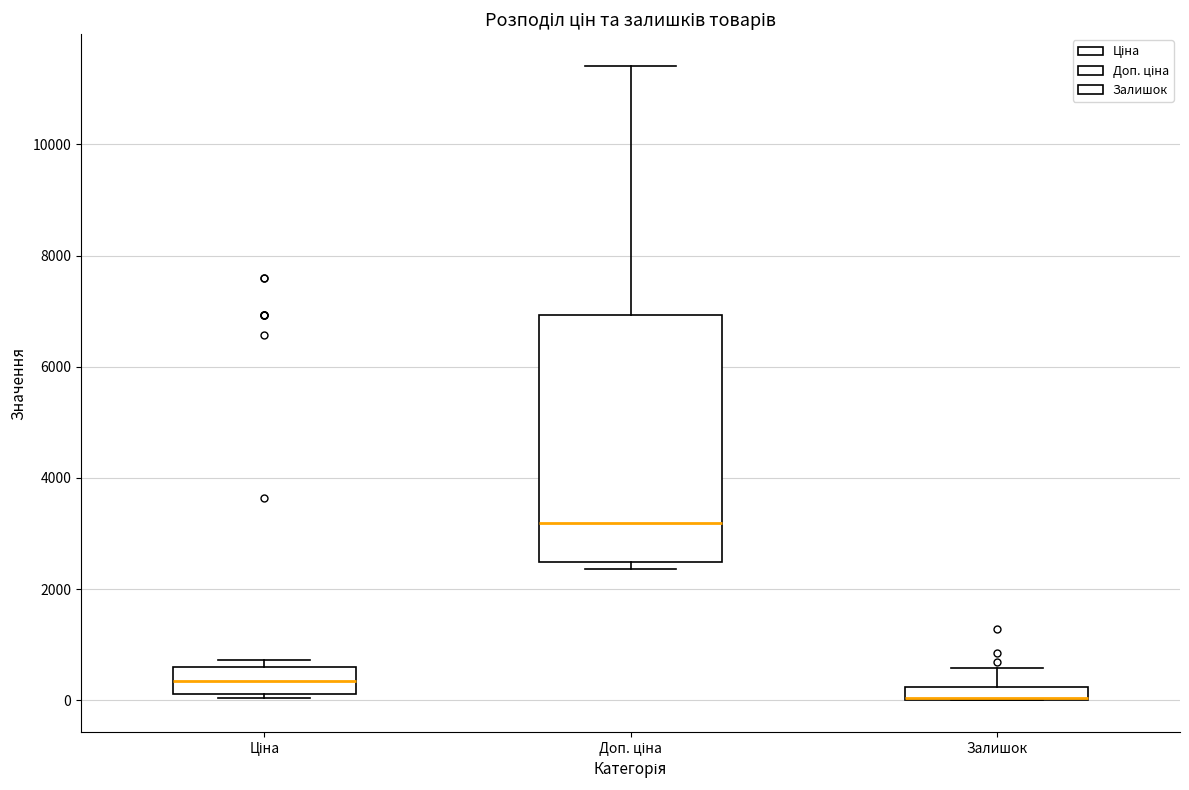

Which box is the tallest, from its lower edge to its upper edge?

Доп. ціна